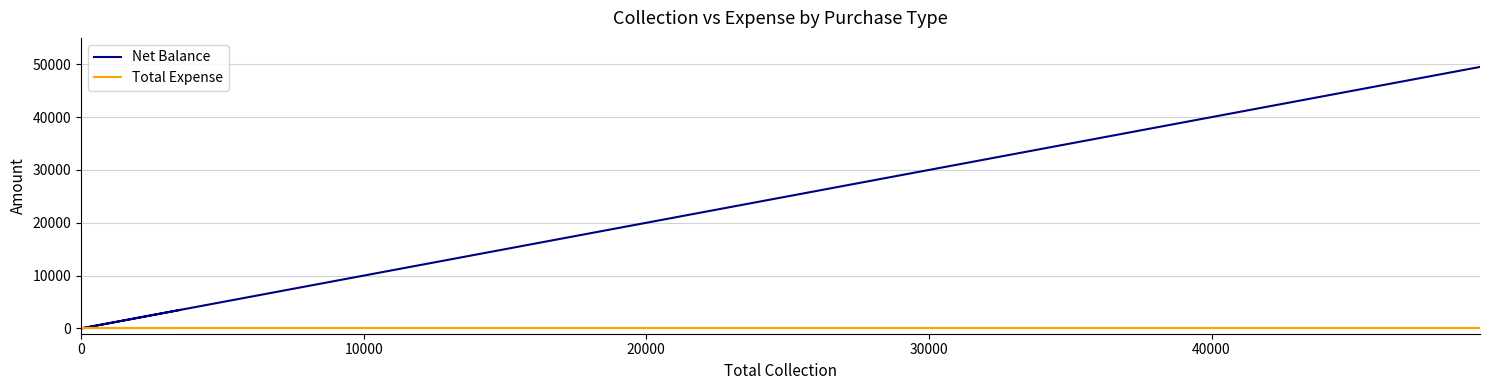

Rank the series by their maximum value, from lowest to highest.

Total Expense, Net Balance